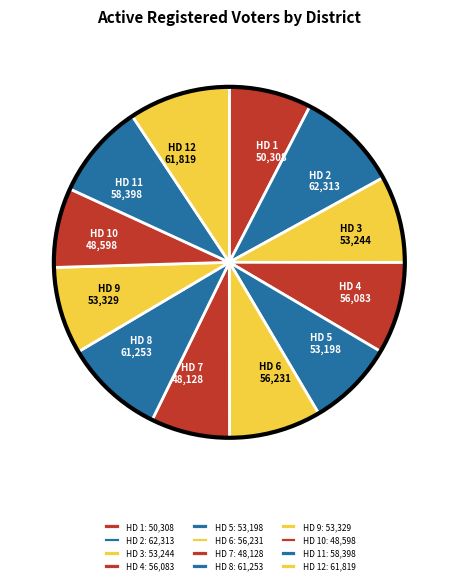

Is there a majority slice in this chart?

No